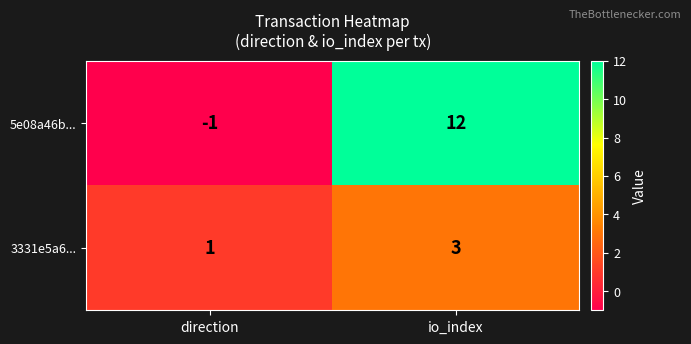

Which category has the highest value across all series?

io_index